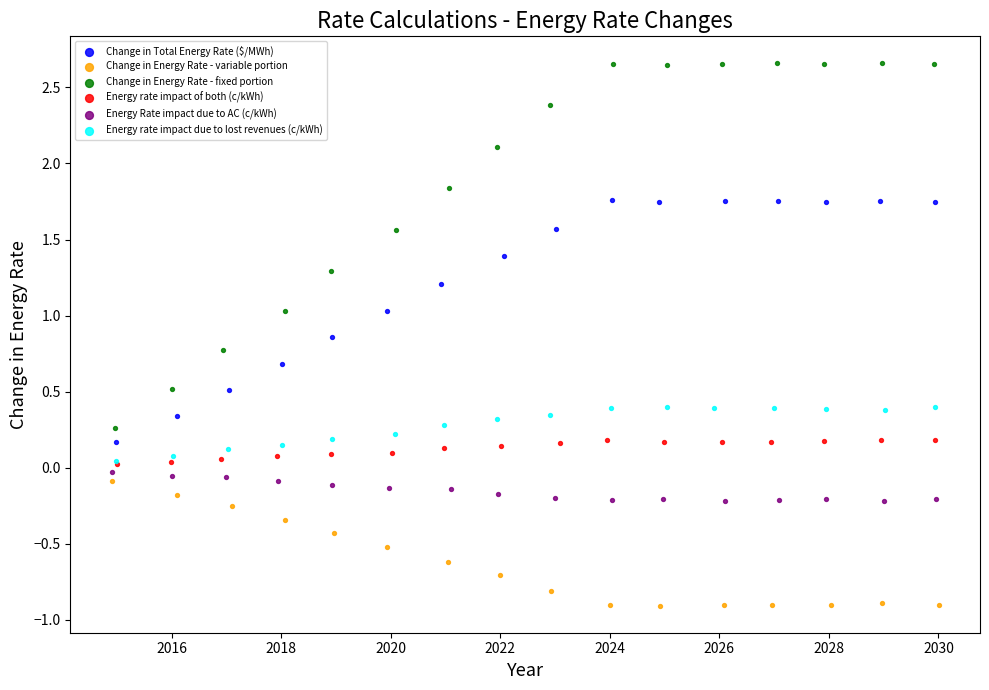

Which series has the widest spread of Y values?

Change in Energy Rate - fixed portion